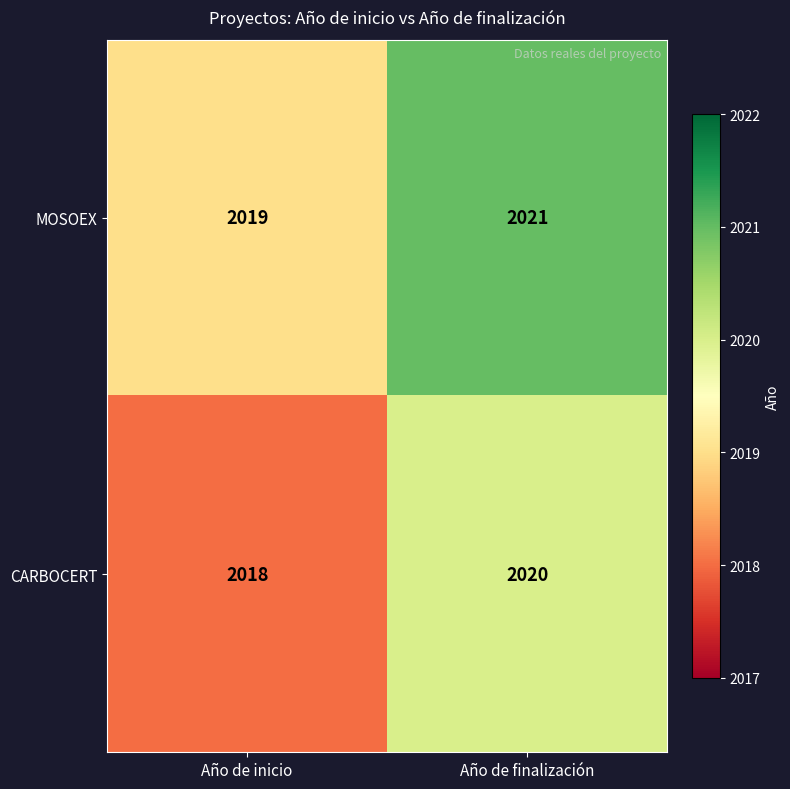

At Año de finalización, list the series in order from smallest to largest.

CARBOCERT, MOSOEX